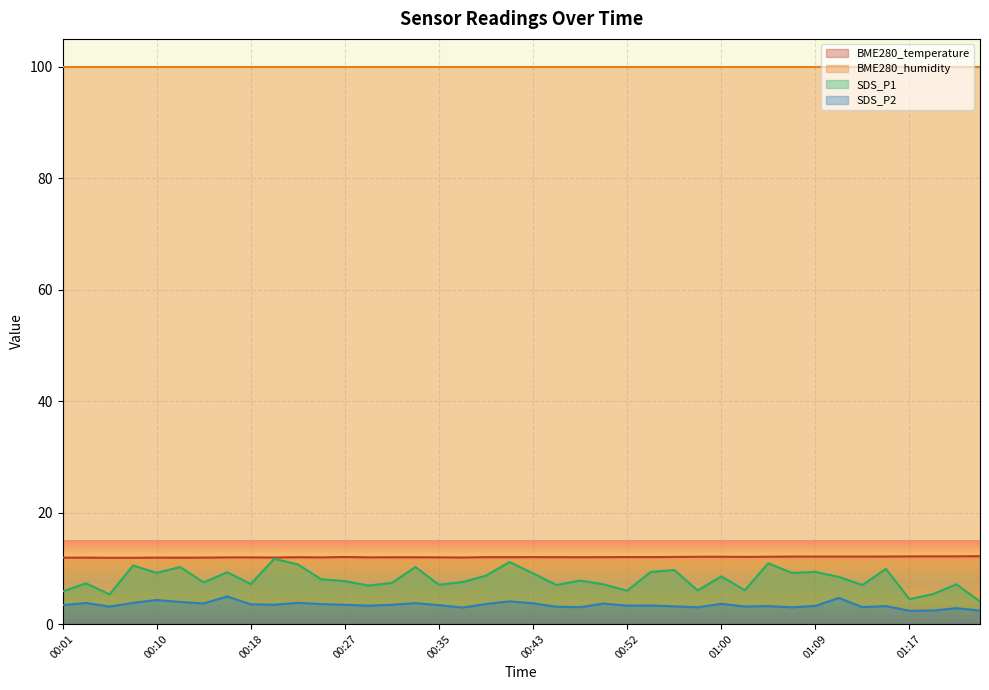

Does the chart display data point markers on the line(s)?

No